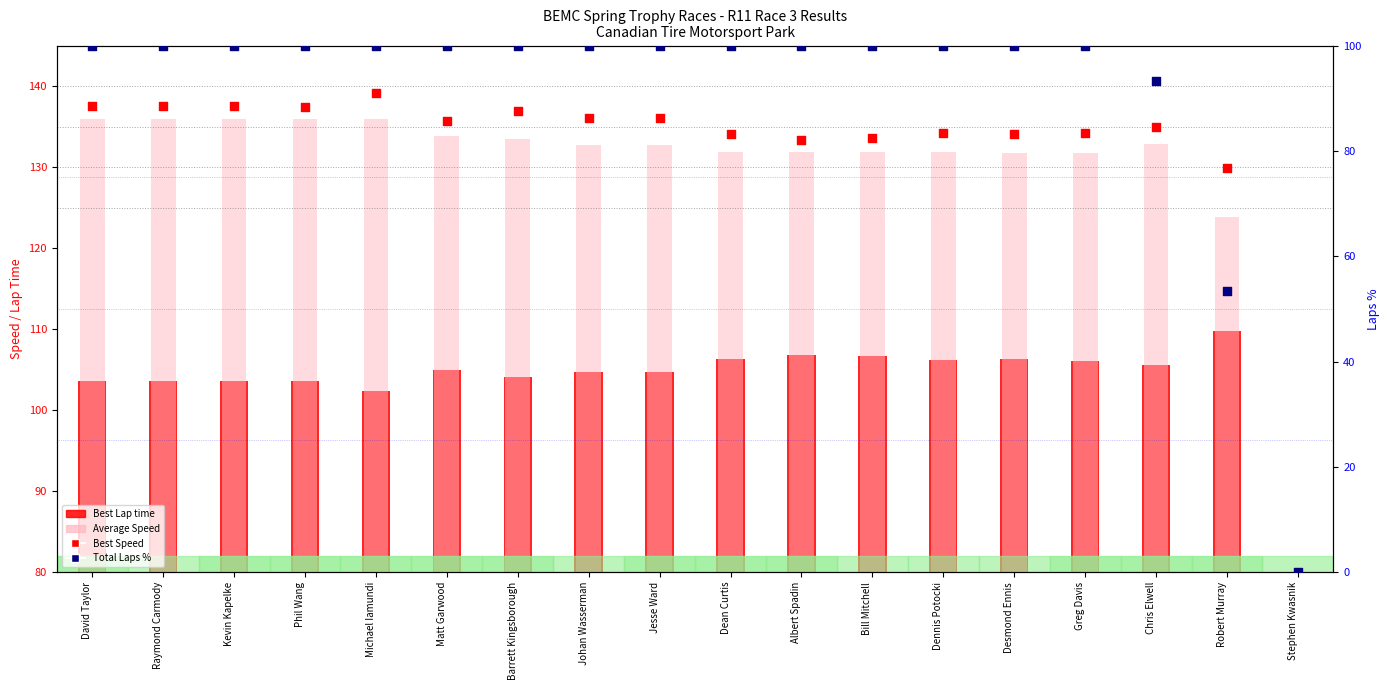

Which series contains the highest Y value?

Best Speed